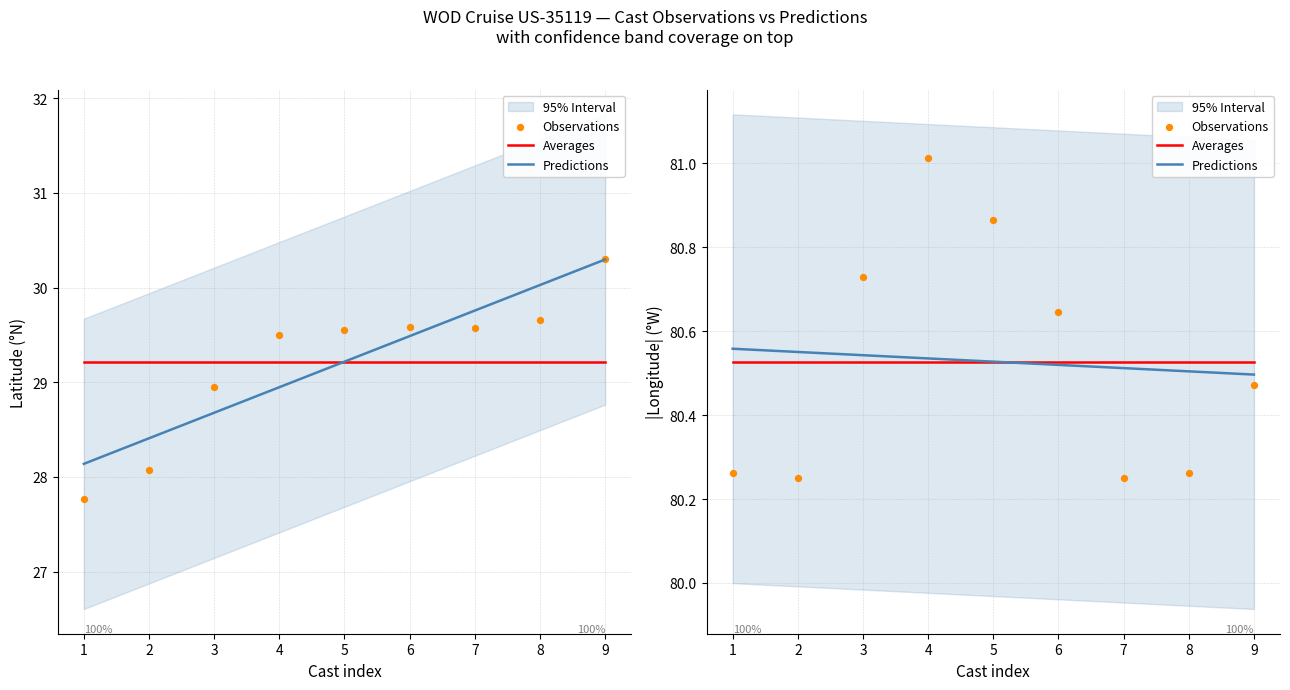

What is the total value across all series at 7?

241.3